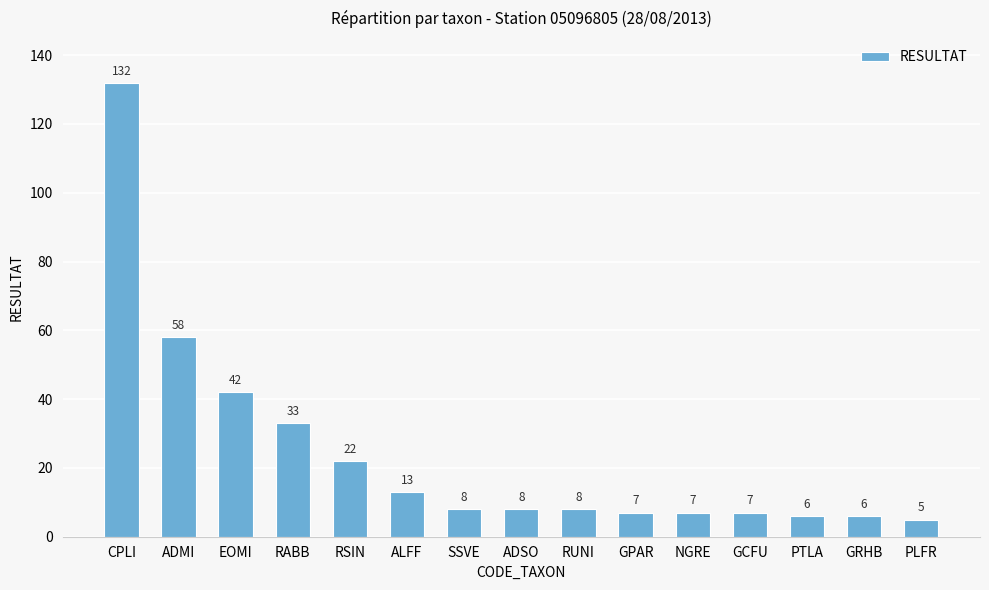

What is the difference between the maximum and second lowest values?

126